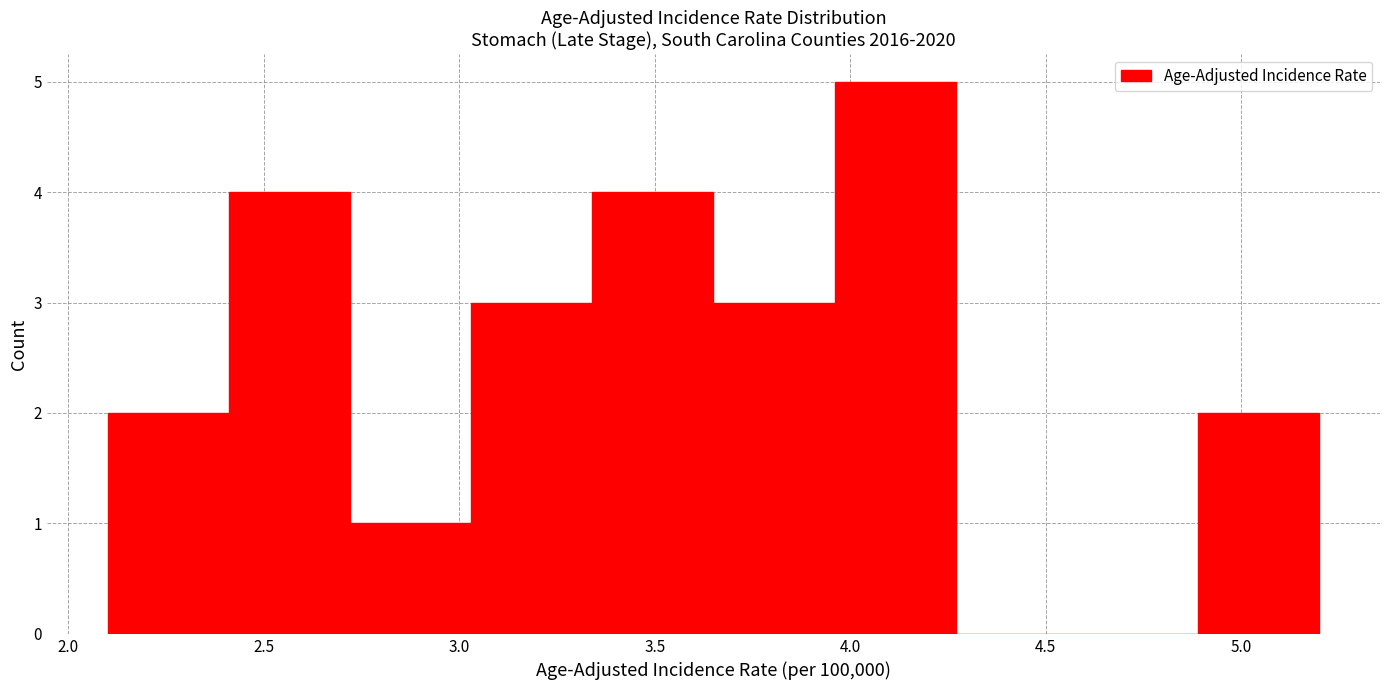

Reading left to right, transcribe this chart: for each bar, give the range it covers on the x-axis and its height. Neither the bar edges nor the heights are printed on the chart, so give them approximately, as read against the axes.

2.10 to 2.41: 2
2.41 to 2.72: 4
2.72 to 3.03: 1
3.03 to 3.34: 3
3.34 to 3.65: 4
3.65 to 3.96: 3
3.96 to 4.27: 5
4.27 to 4.58: 0
4.58 to 4.89: 0
4.89 to 5.20: 2